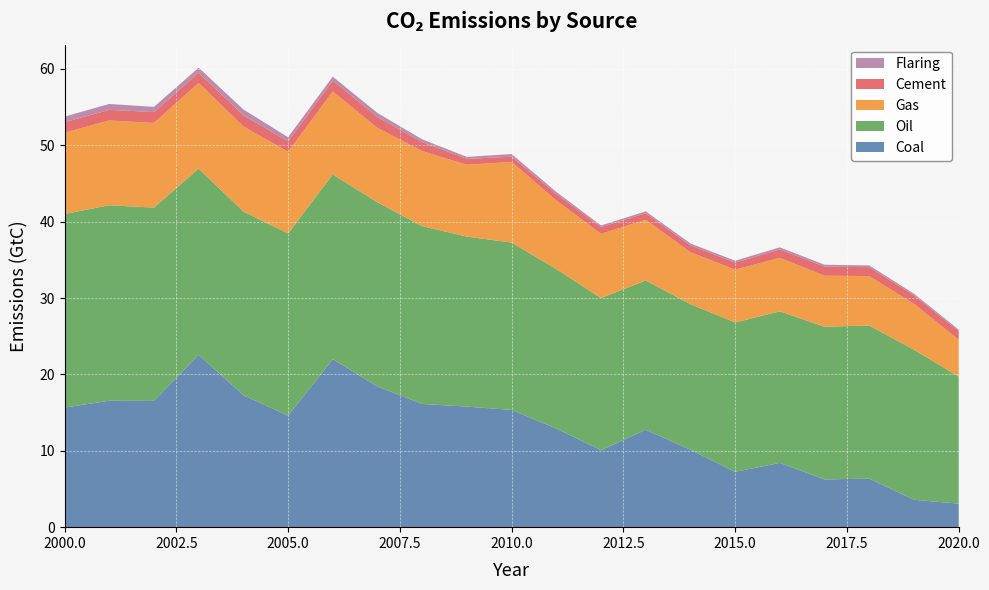

Reading left to right, extract all data points from this chart.

Coal: 2000=15.7	2001=16.6	2002=16.5	2003=22.6	2004=17.3	2005=14.6	2006=22.0	2007=18.4	2008=16.1	2009=15.8	2010=15.4	2011=12.9	2012=10.1	2013=12.8	2014=10.1	2015=7.2	2016=8.4	2017=6.3	2018=6.4	2019=3.6	2020=3.1
Oil: 2000=25.4	2001=25.6	2002=25.3	2003=24.4	2004=24.0	2005=23.9	2006=24.2	2007=24.1	2008=23.3	2009=22.3	2010=21.9	2011=20.9	2012=19.9	2013=19.5	2014=19.1	2015=19.6	2016=19.8	2017=20.0	2018=20.0	2019=19.6	2020=16.6
Gas: 2000=10.6	2001=11.1	2002=11.1	2003=11.2	2004=11.2	2005=10.7	2006=10.9	2007=9.7	2008=9.8	2009=9.4	2010=10.6	2011=9.0	2012=8.4	2013=7.9	2014=6.8	2015=6.9	2016=7.0	2017=6.7	2018=6.5	2019=6.0	2020=4.8
Cement: 2000=1.4	2001=1.4	2002=1.4	2003=1.3	2004=1.5	2005=1.4	2006=1.4	2007=1.4	2008=1.2	2009=0.8	2010=0.7	2011=0.9	2012=0.9	2013=0.9	2014=0.9	2015=0.9	2016=1.1	2017=1.2	2018=1.2	2019=1.1	2020=1.1
Flaring: 2000=0.7	2001=0.8	2002=0.7	2003=0.7	2004=0.8	2005=0.5	2006=0.5	2007=0.5	2008=0.4	2009=0.3	2010=0.4	2011=0.3	2012=0.2	2013=0.2	2014=0.2	2015=0.2	2016=0.3	2017=0.2	2018=0.2	2019=0.2	2020=0.2